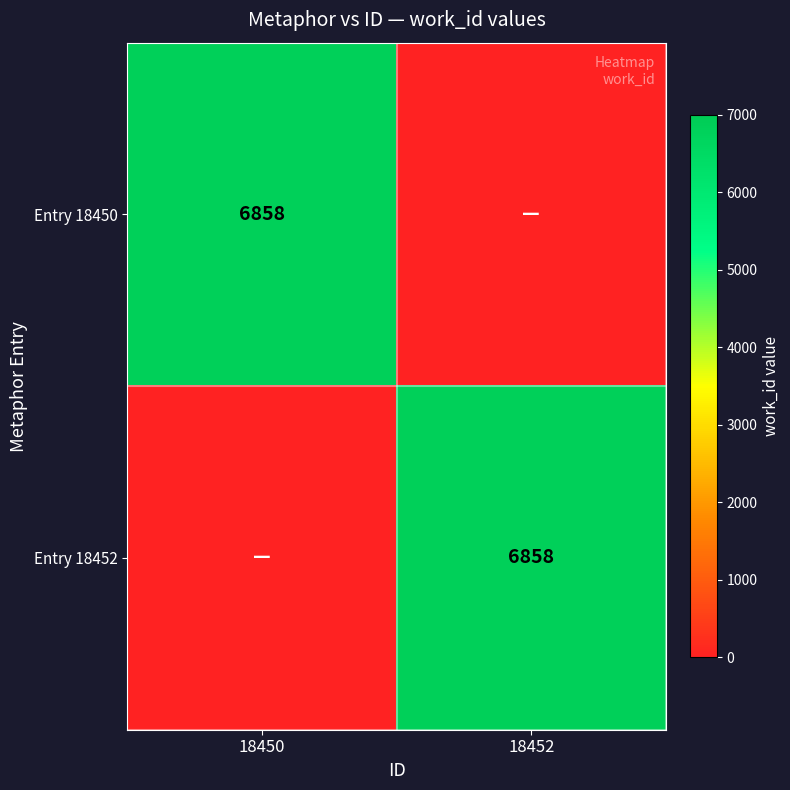

The value of Entry 18452 at 18452 is 10811. True or false?

False